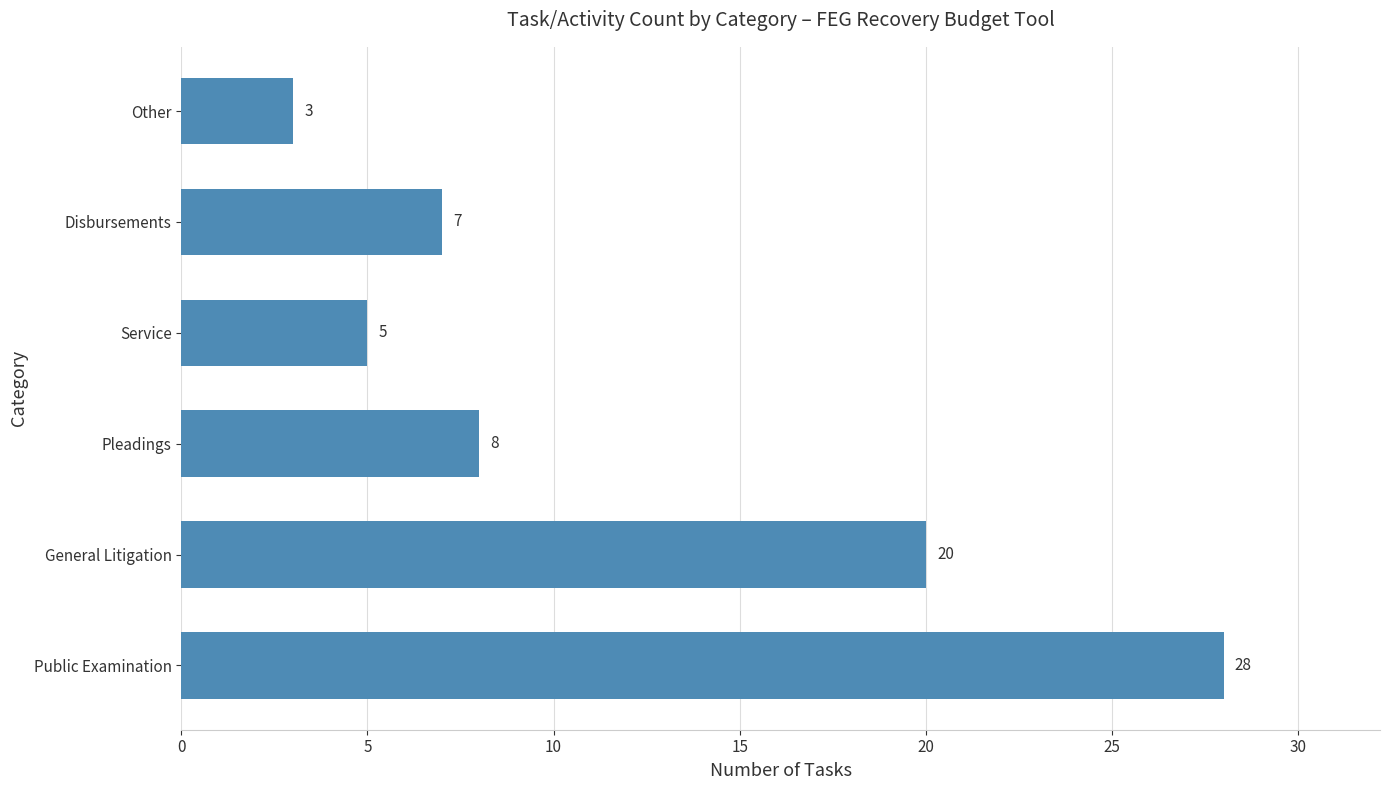

Reading top to bottom, list all the values displayed in this chart.

3	7	5	8	20	28